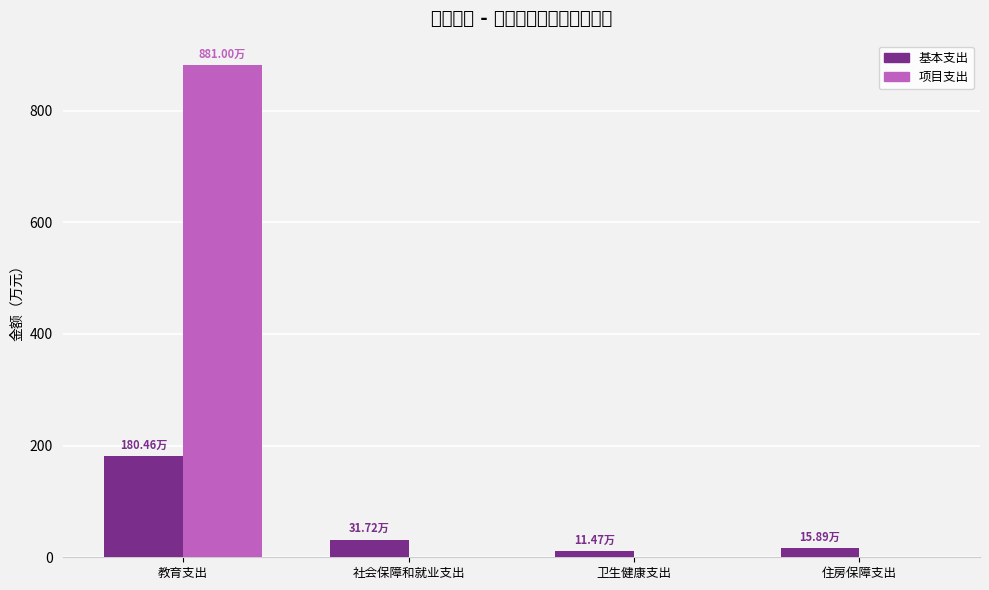

How many data points in 项目支出 are above 0?

1